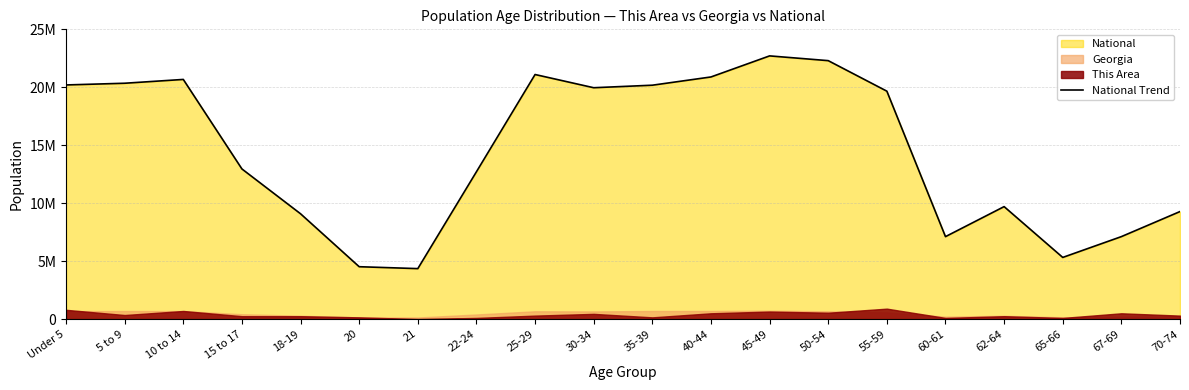

Reading left to right, transcribe all the data shown in this chart.

Under 5=20201362	5 to 9=20348657	10 to 14=20677194	15 to 17=12954254	18-19=9086089	20=4519129	21=4354294	22-24=12712576	25-29=21101849	30-34=19962099	35-39=20179642	40-44=20890964	45-49=22708591	50-54=22298125	55-59=19664805	60-61=7113727	62-64=9704197	65-66=5319902	67-69=7115361	70-74=9278166